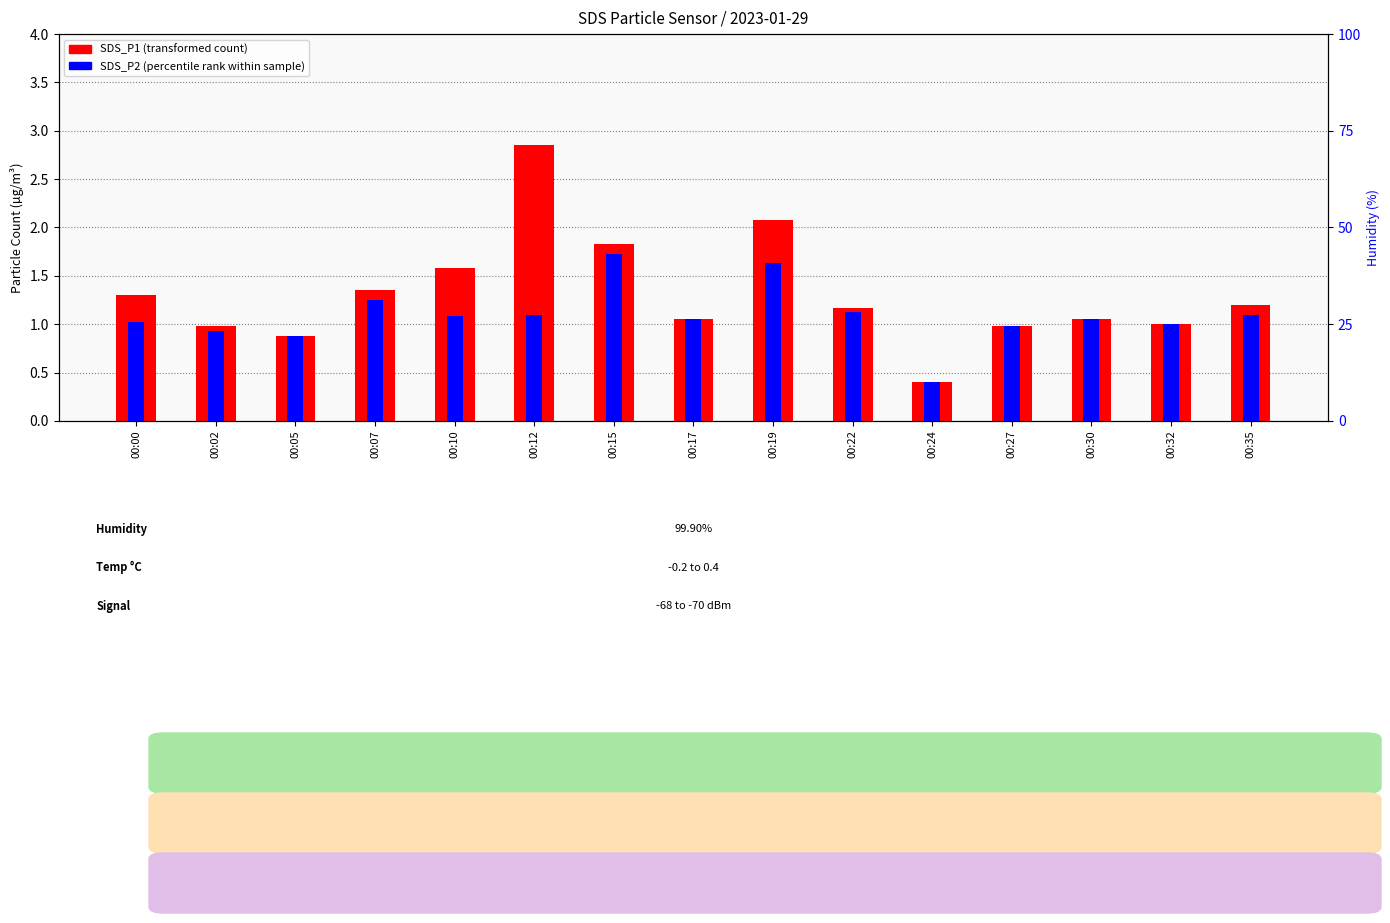

What is the minimum value for SDS_P2?

0.4